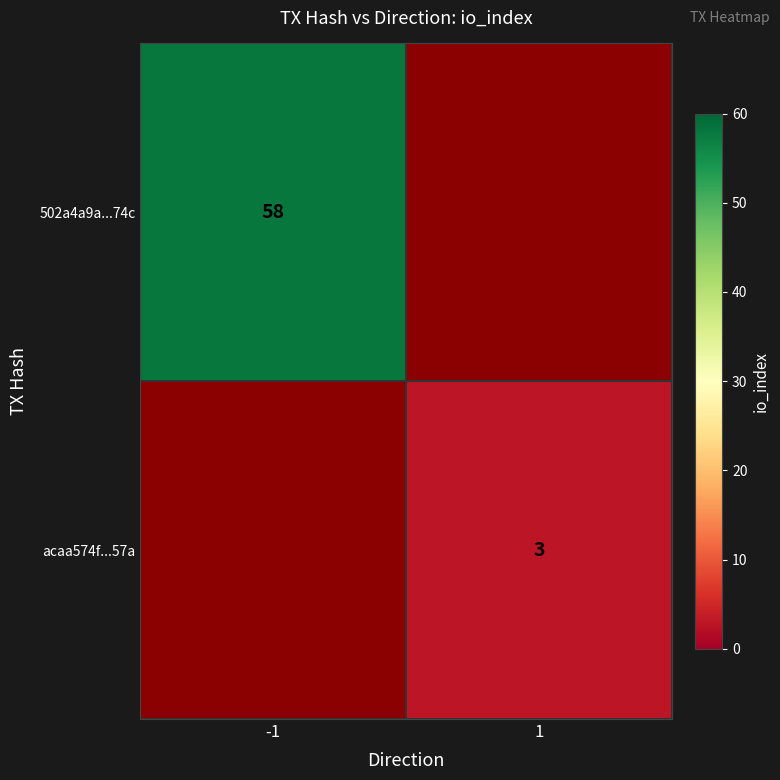

Is the value of acaa574f...57a at 1 greater than the value of 502a4a9a...74c at -1?

No